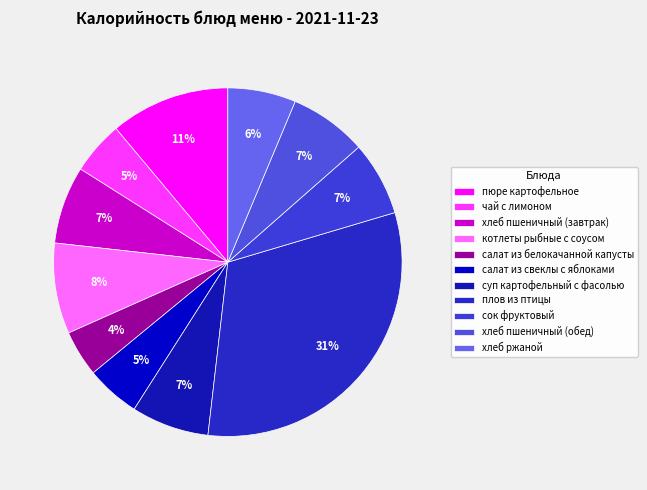

Between хлеб пшеничный (завтрак) and сок фруктовый, which is larger?

хлеб пшеничный (завтрак)